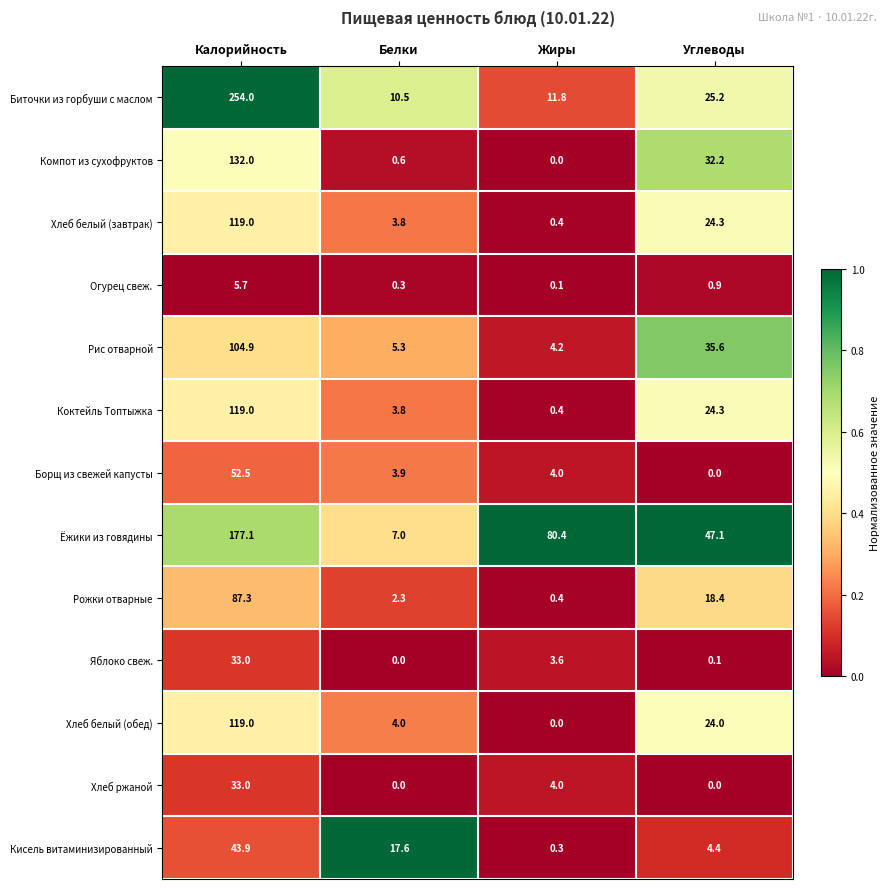

Which series has the widest spread of values?

Биточки из горбуши с маслом